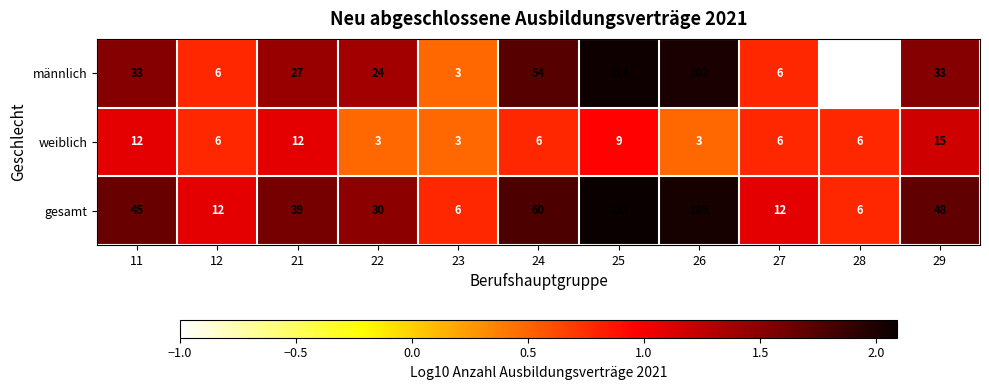

What is the spread (max minus min) of values at 21?

27